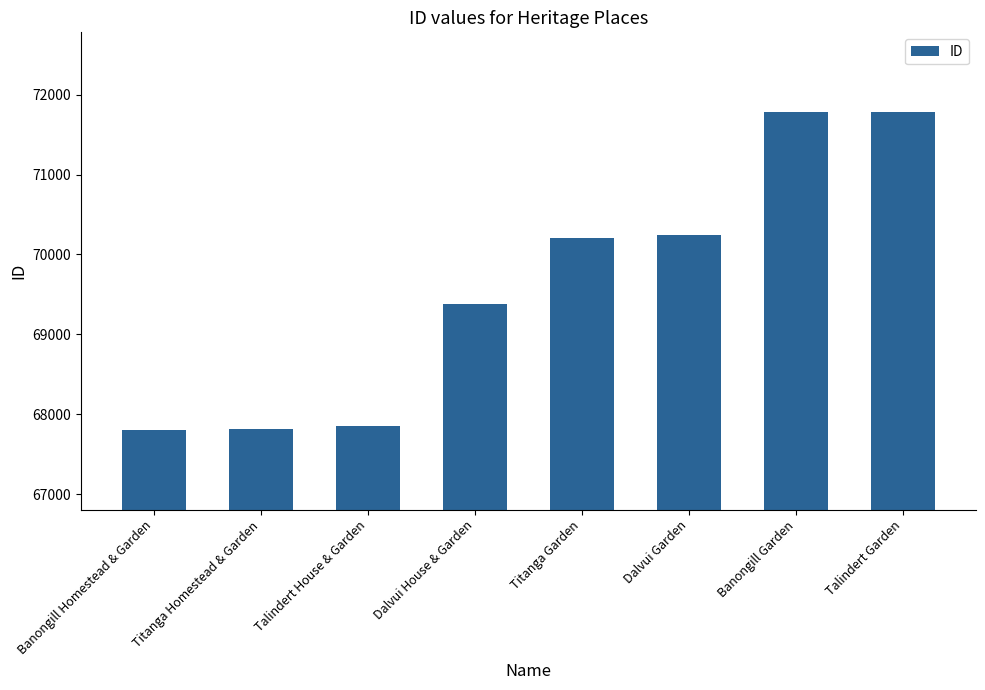

What is the greatest value displayed?

71780